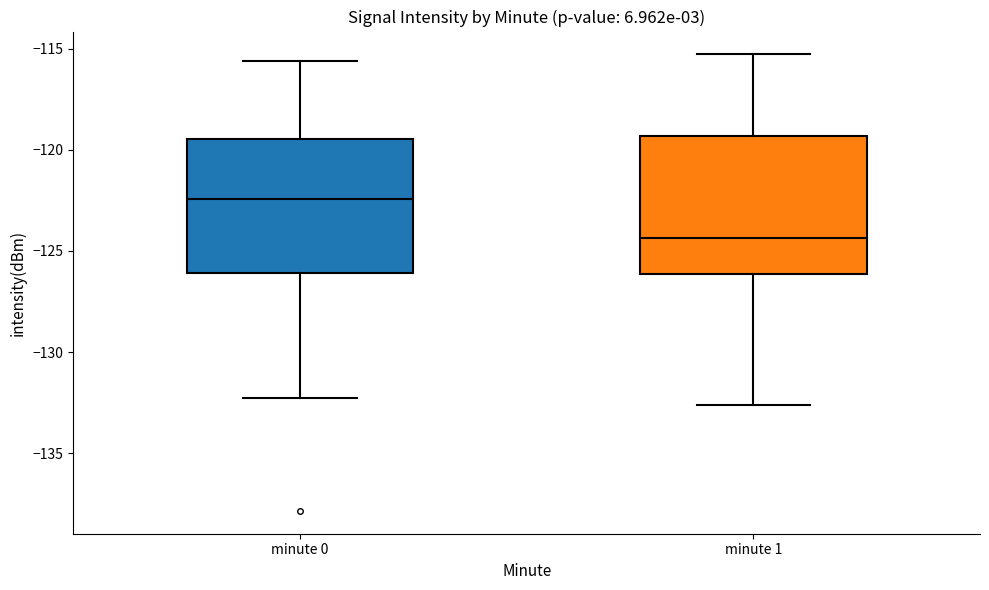

Which box's median line is the highest?

minute 0